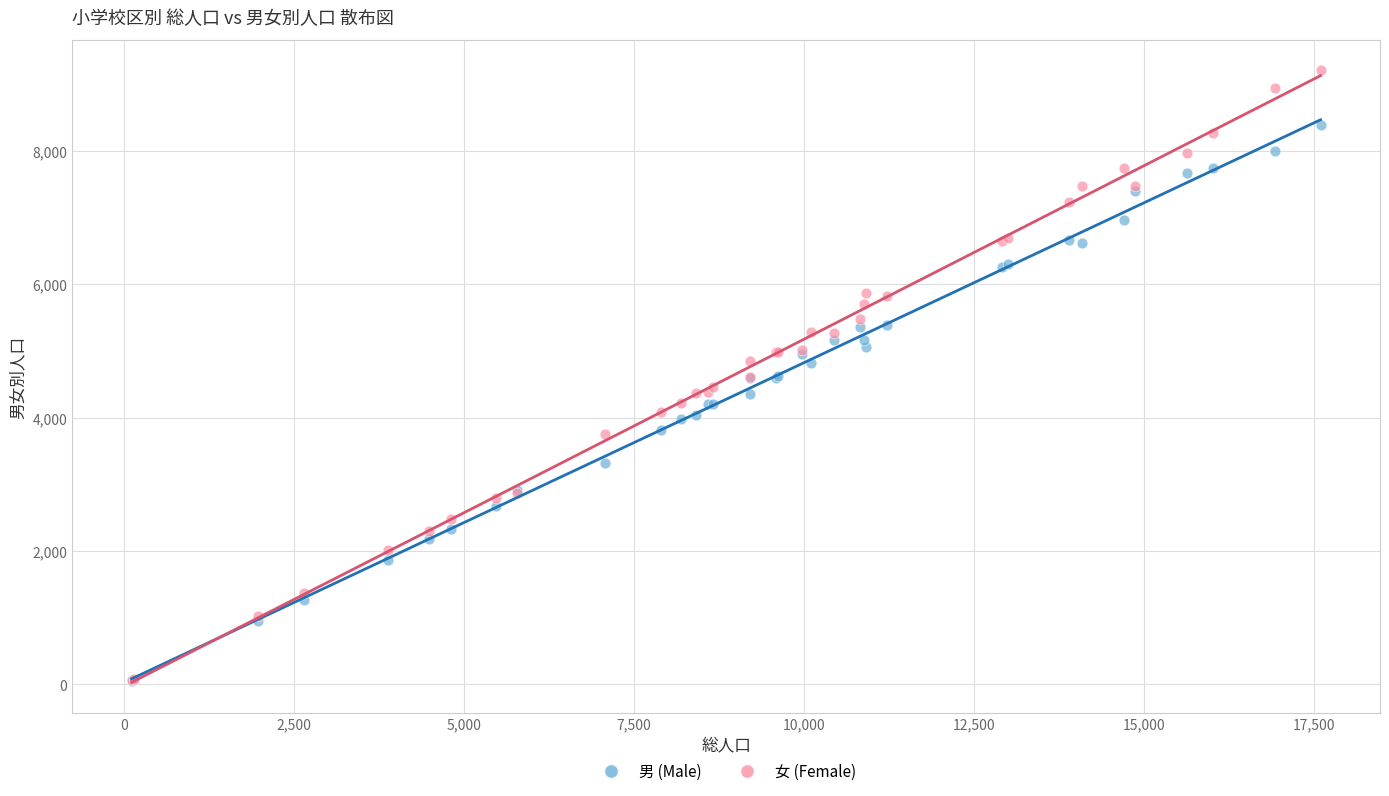

Which series reaches the maximum Y coordinate?

女 (Female)